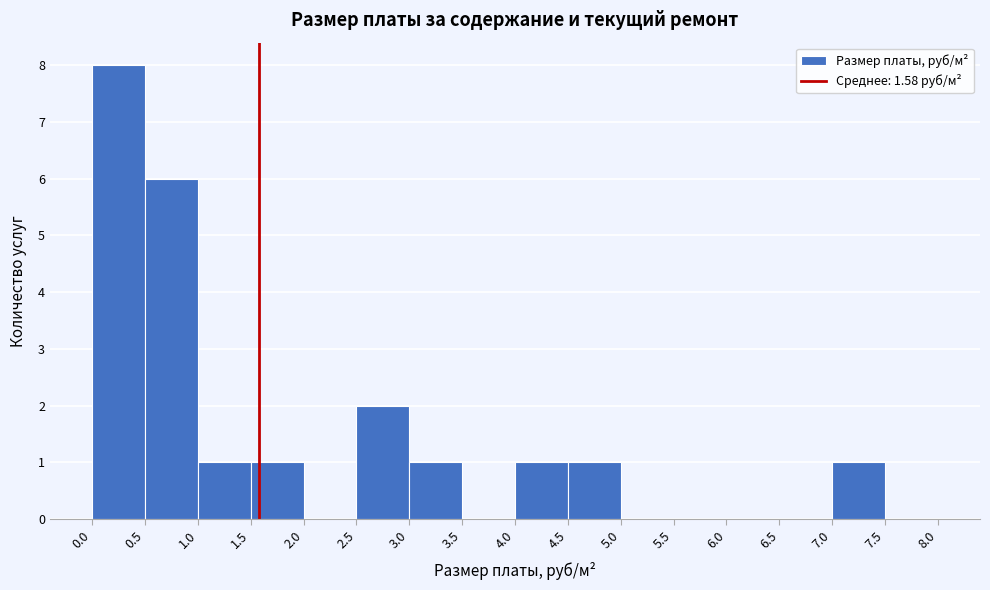

Reading left to right, list every bar in this chart as the range it spans on the x-axis followed by its height. The values are not printed on the chart, so give them approximately, as read against the axis.

0.0 to 0.5: 8
0.5 to 1.0: 6
1.0 to 1.5: 1
1.5 to 2.0: 1
2.0 to 2.5: 0
2.5 to 3.0: 2
3.0 to 3.5: 1
3.5 to 4.0: 0
4.0 to 4.5: 1
4.5 to 5.0: 1
5.0 to 5.5: 0
5.5 to 6.0: 0
6.0 to 6.5: 0
6.5 to 7.0: 0
7.0 to 7.5: 1
7.5 to 8.0: 0